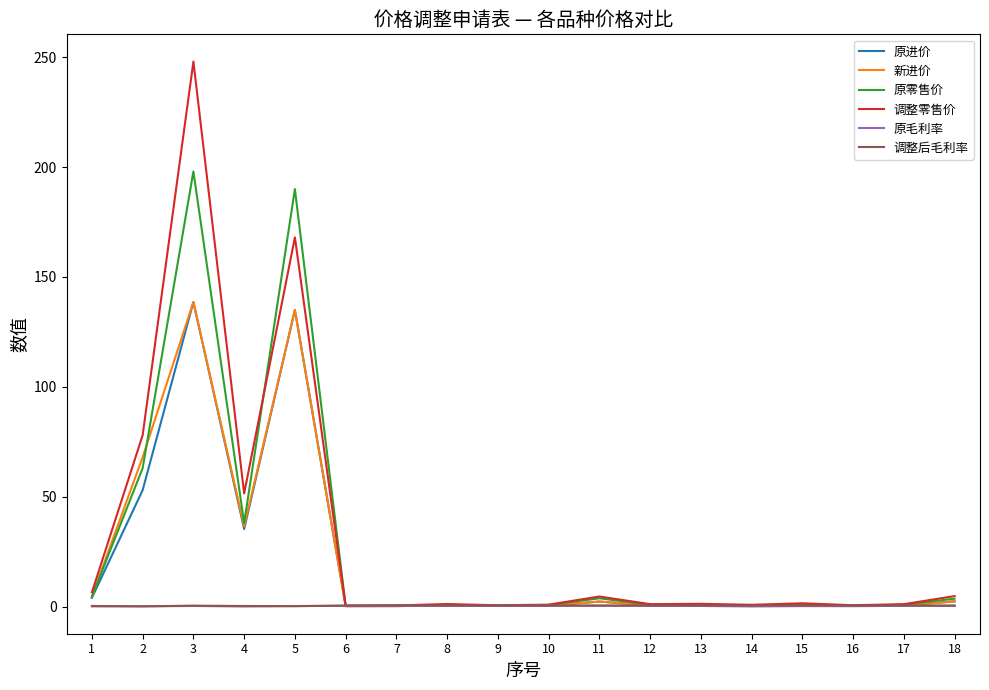

What is the total value across all series at 8?

4.0